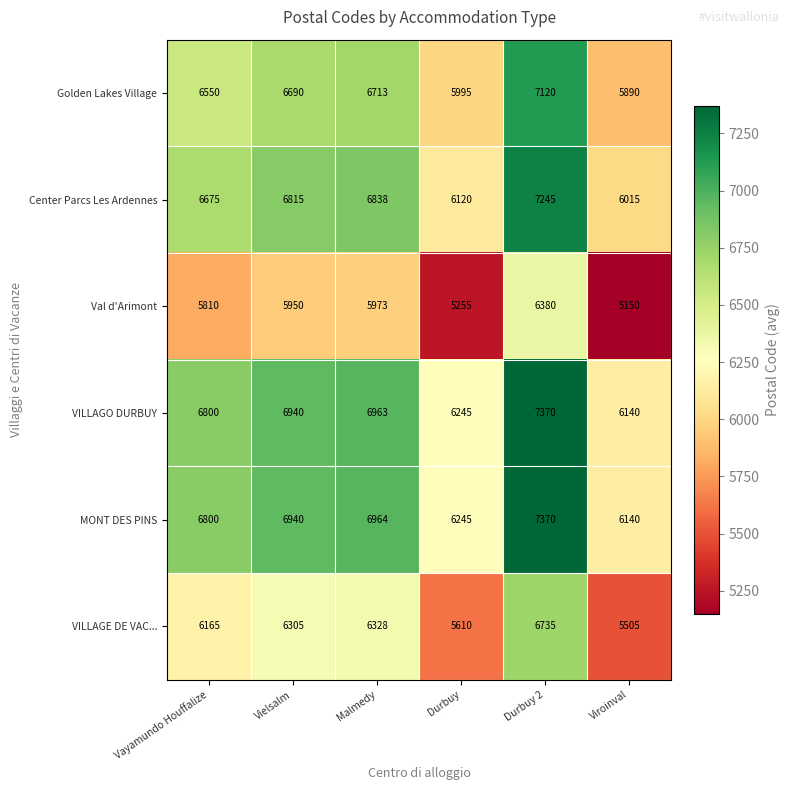

What is the difference between the maximum and minimum values in the VILLAGO DURBUY series?

1230